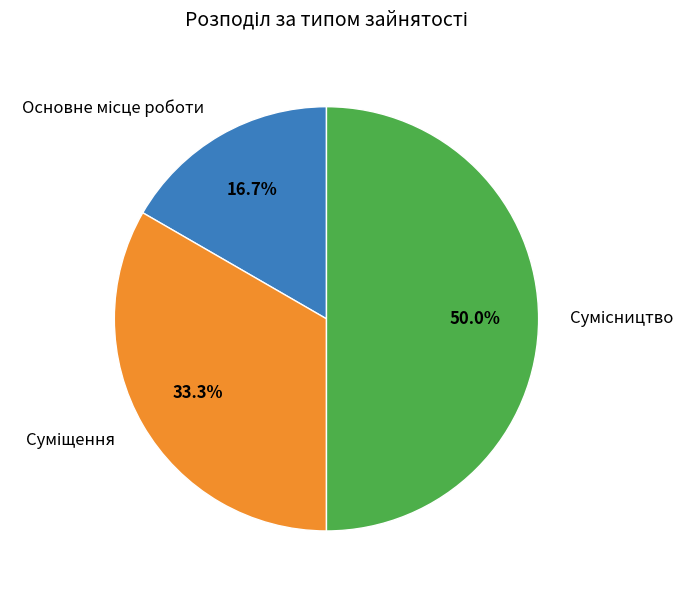

How many segments does this pie chart have?

3